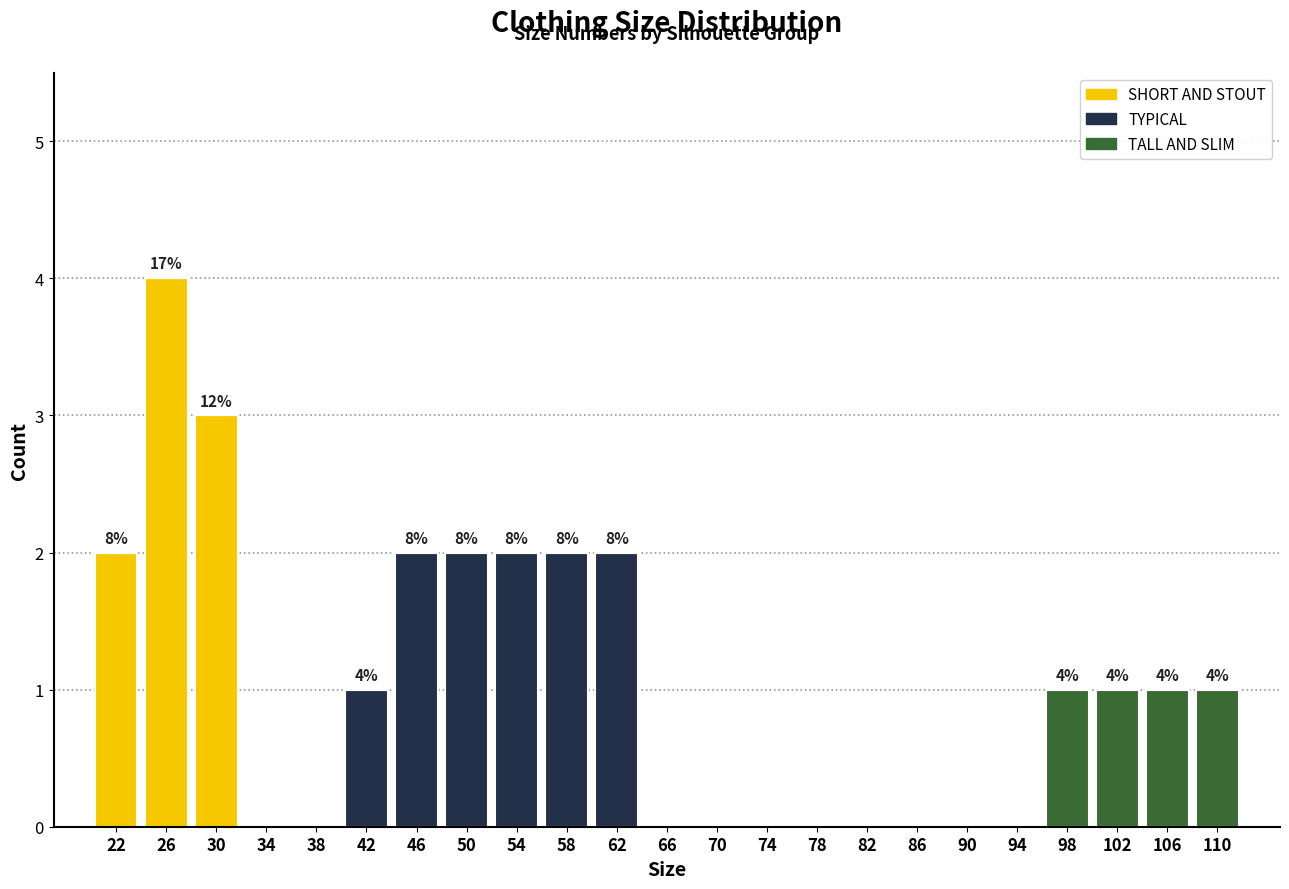

Which category has the highest value in the SHORT AND STOUT series?

26